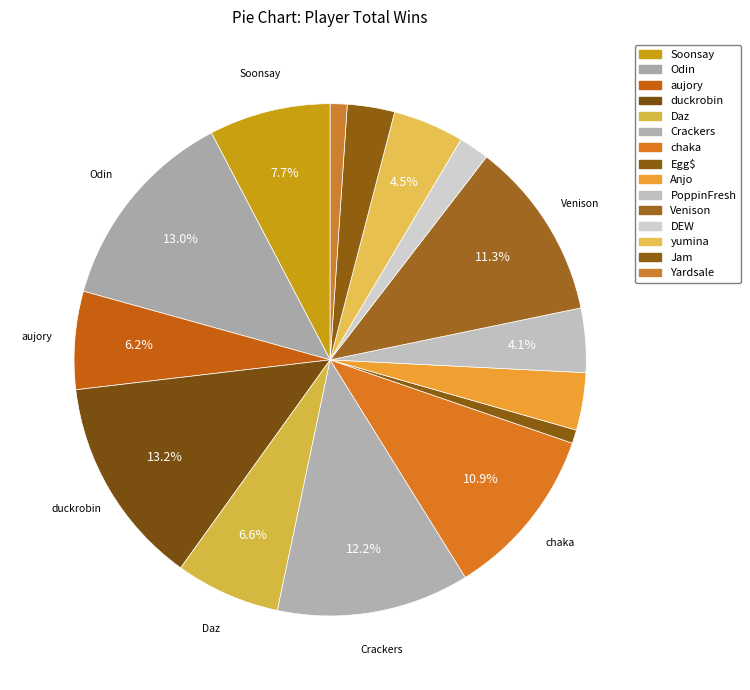

What is the smallest slice in the pie chart?

Egg$